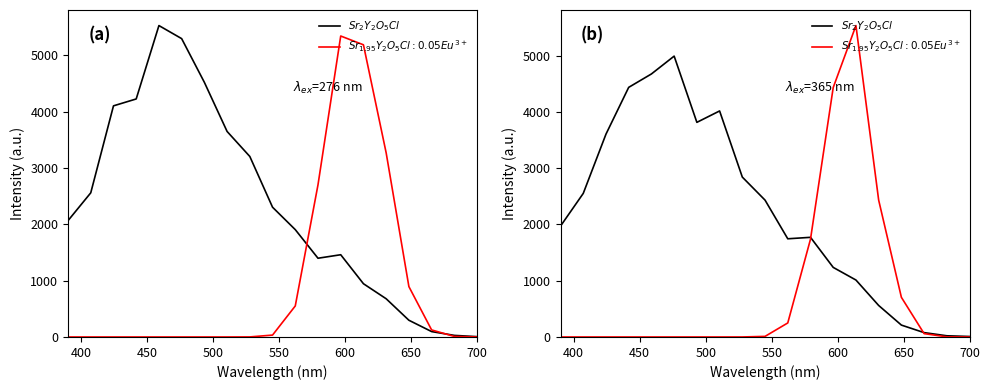

What is the sum of all values?

41960.7